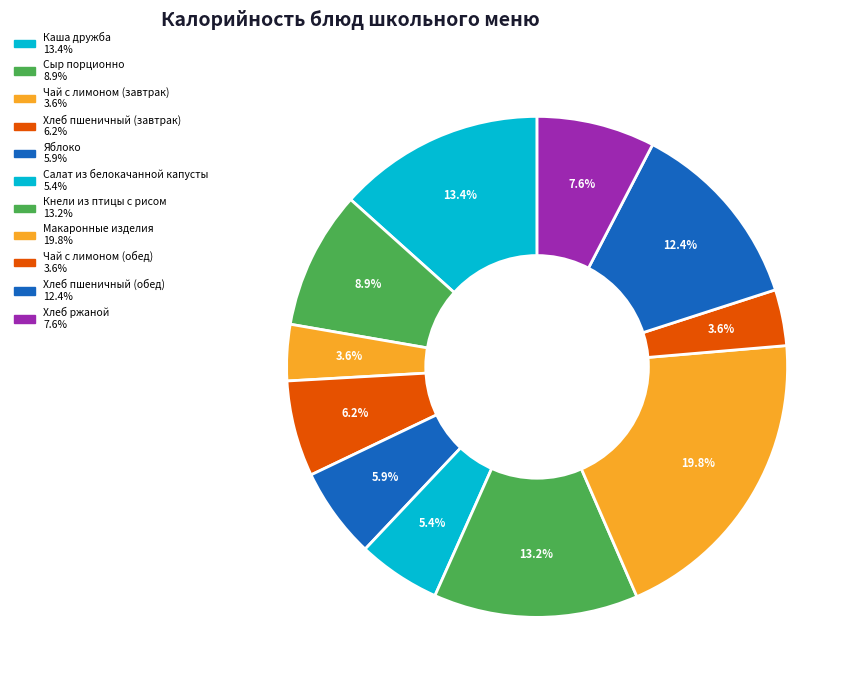

Which has a higher value, Сыр порционно or Чай с лимоном (завтрак)?

Сыр порционно